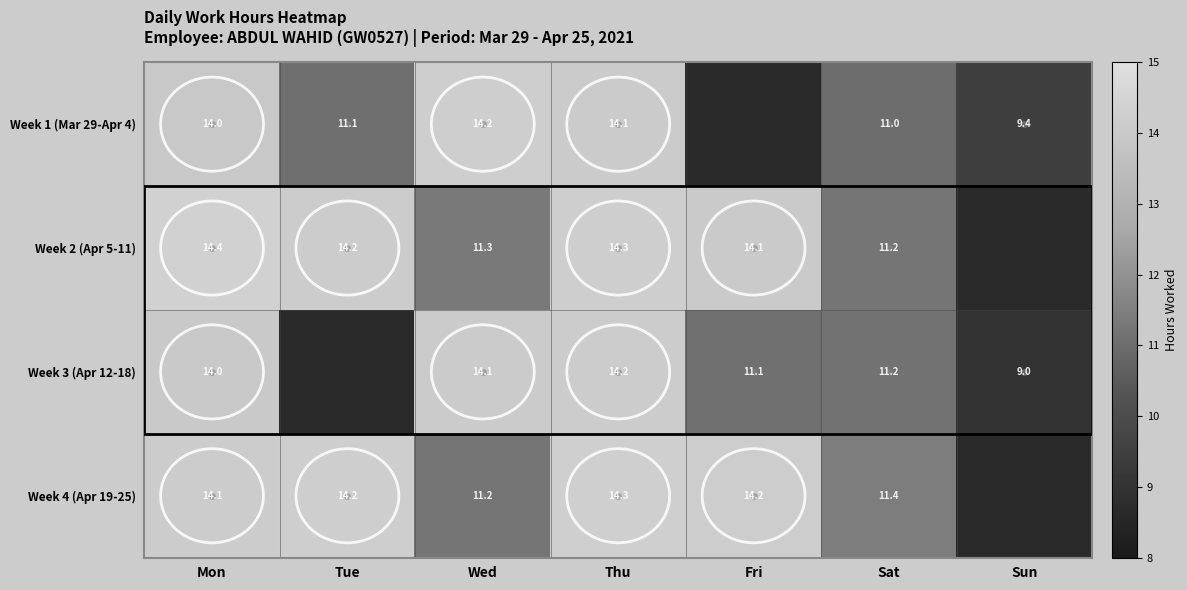

Is the value of Week 1 (Mar 29-Apr 4) at Tue greater than the value of Week 3 (Apr 12-18) at Wed?

No